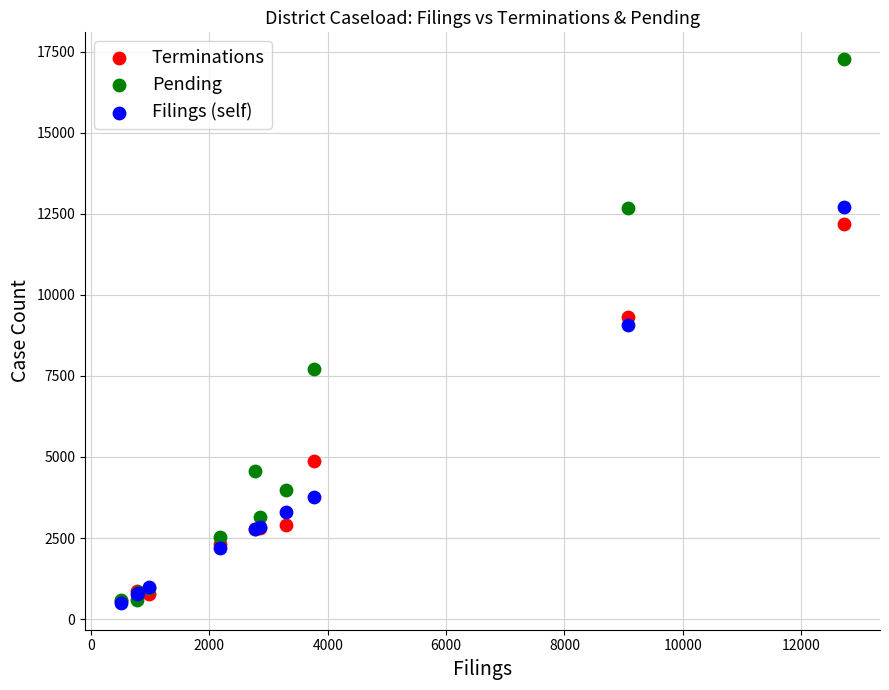

Across all series, what Y value is closest to 8882?

9069